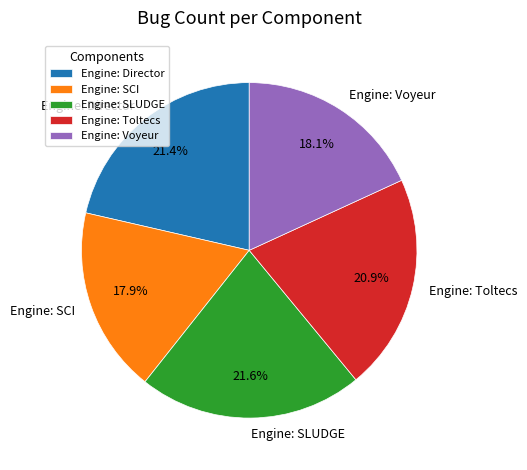

Do Engine: Voyeur and Engine: Toltecs together represent more than half of the pie?

No